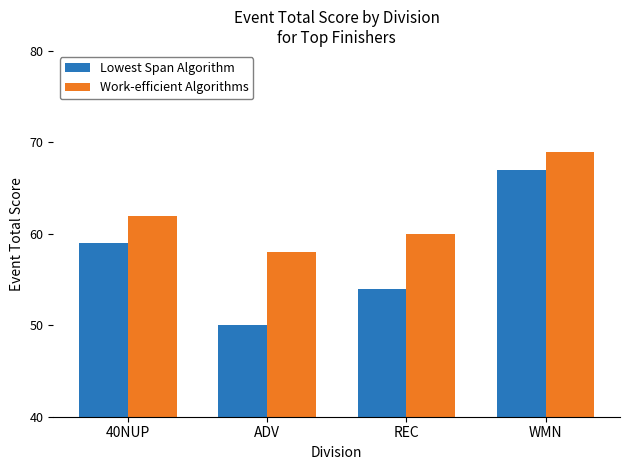

Reading left to right, transcribe all the data shown in this chart.

Lowest Span Algorithm: 59	50	54	67
Work-efficient Algorithms: 62	58	60	69